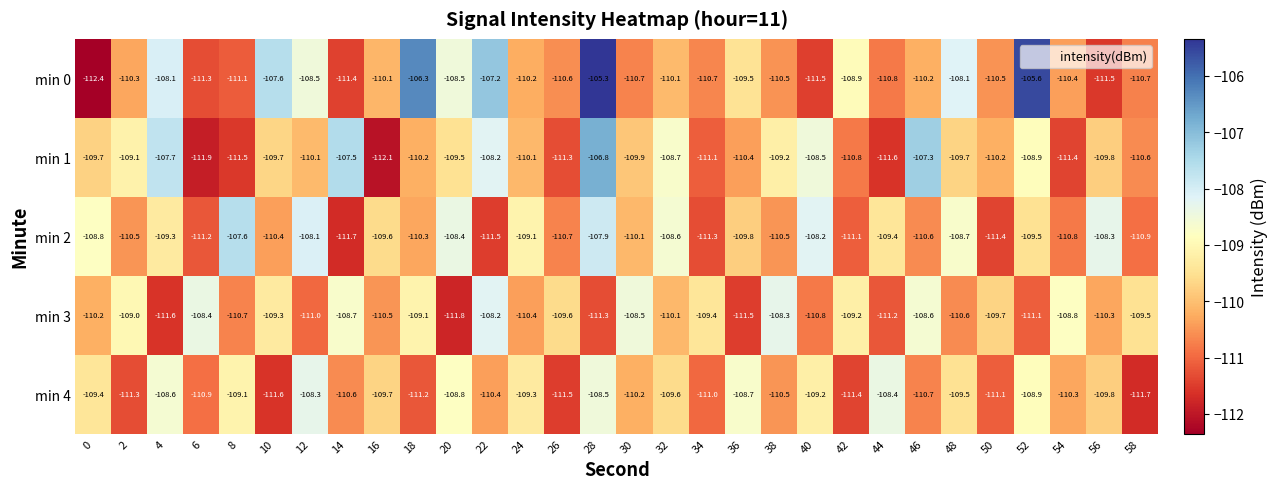

Which label corresponds to the largest value in the chart?

28